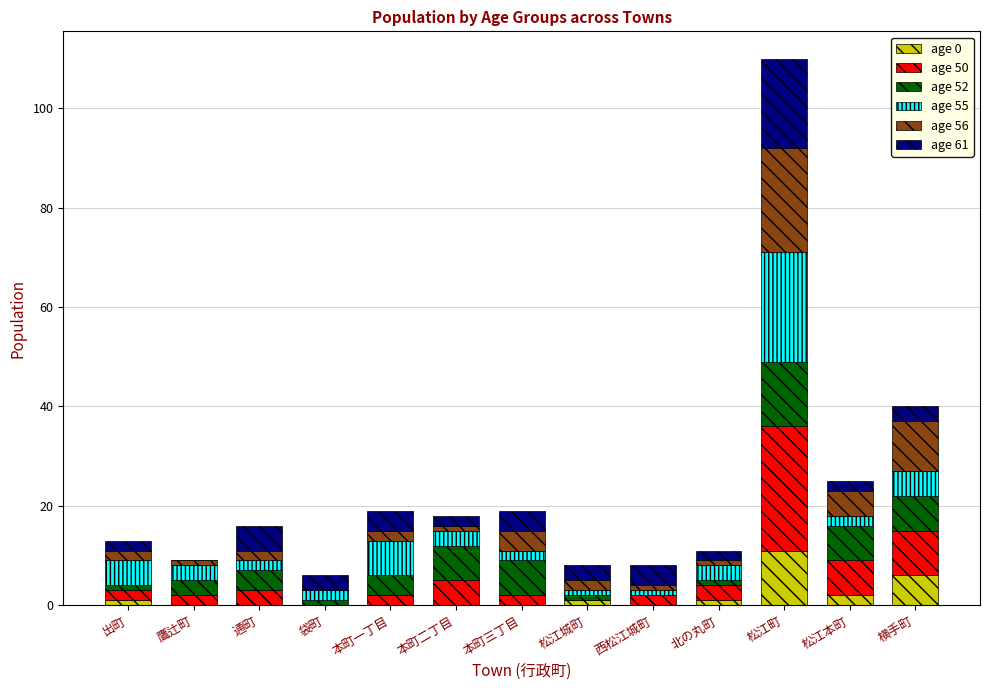

What is the total value across all series at 袋町?

6